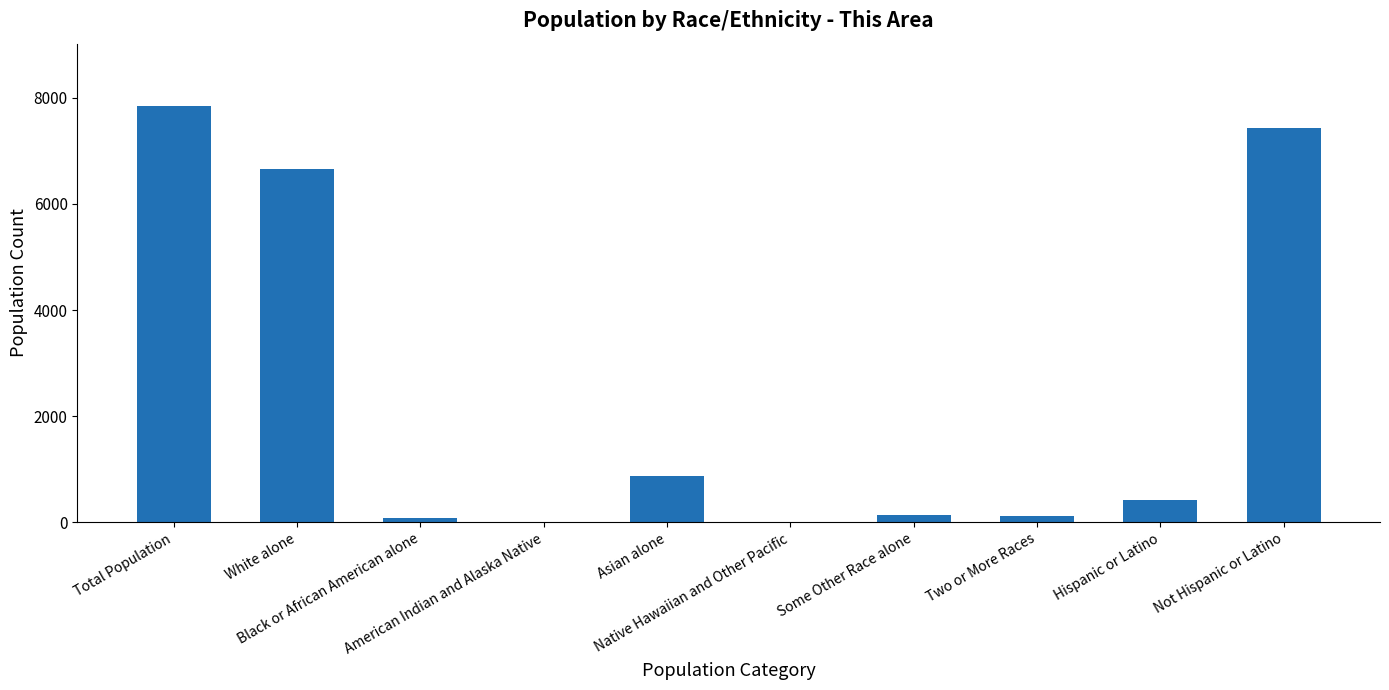

What is the maximum value shown in the chart?

7844